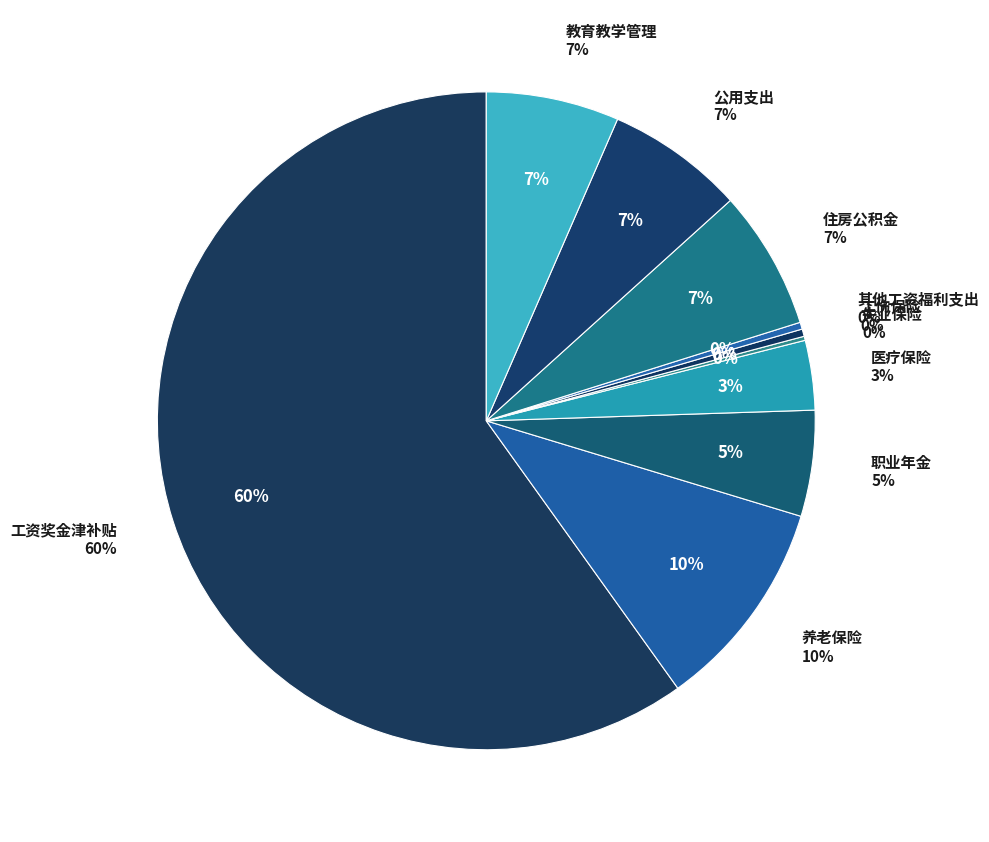

To the nearest percent, what percentage of the pie is 工资奖金津补贴?

60%